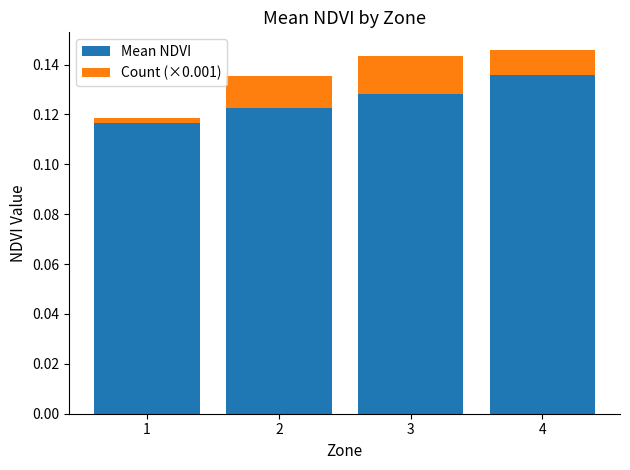

Rank the categories by Mean NDVI value from lowest to highest.

1, 2, 3, 4